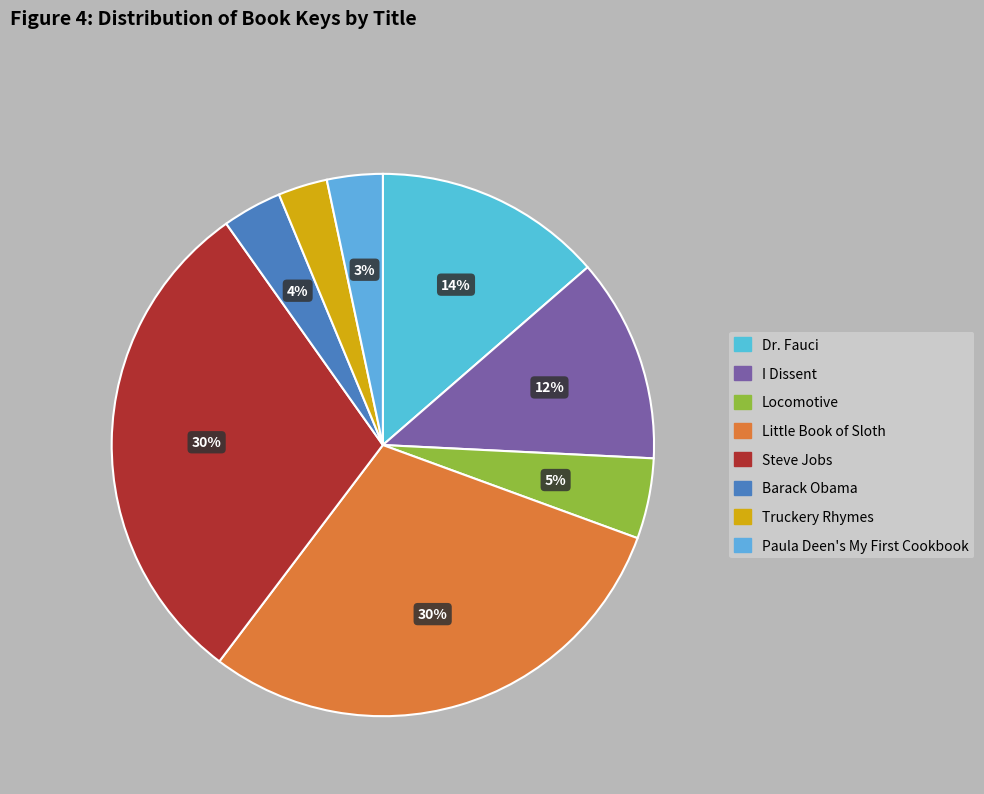

Which category has the smallest portion of the pie?

Truckery Rhymes